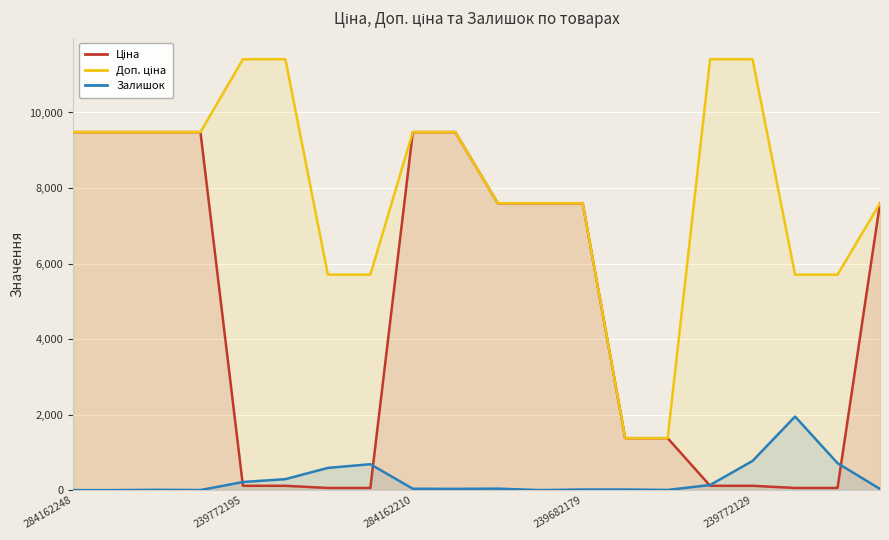

What is the greatest value displayed?

11410.0